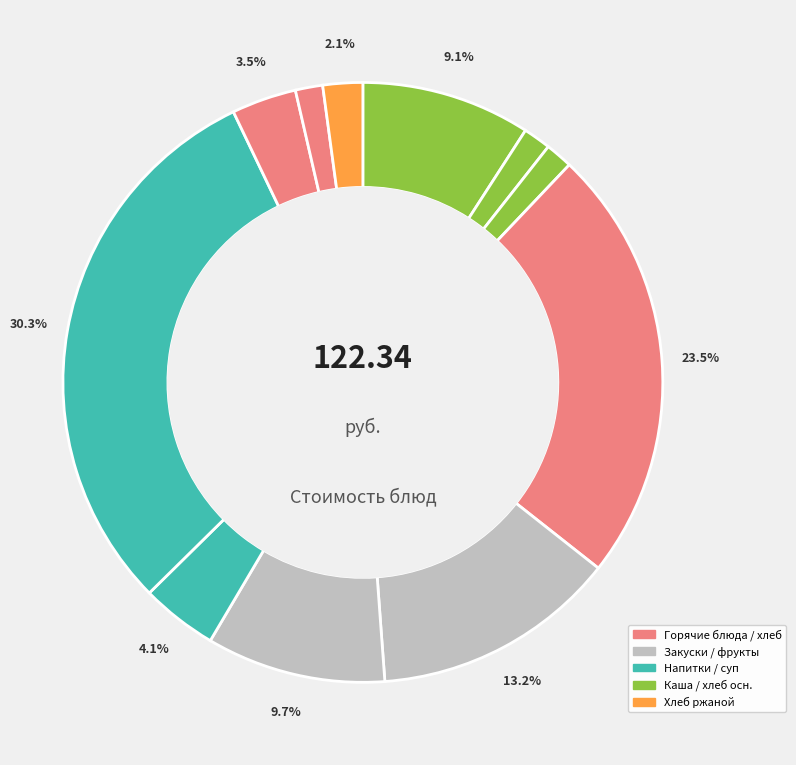

How many slices are in this pie chart?

11